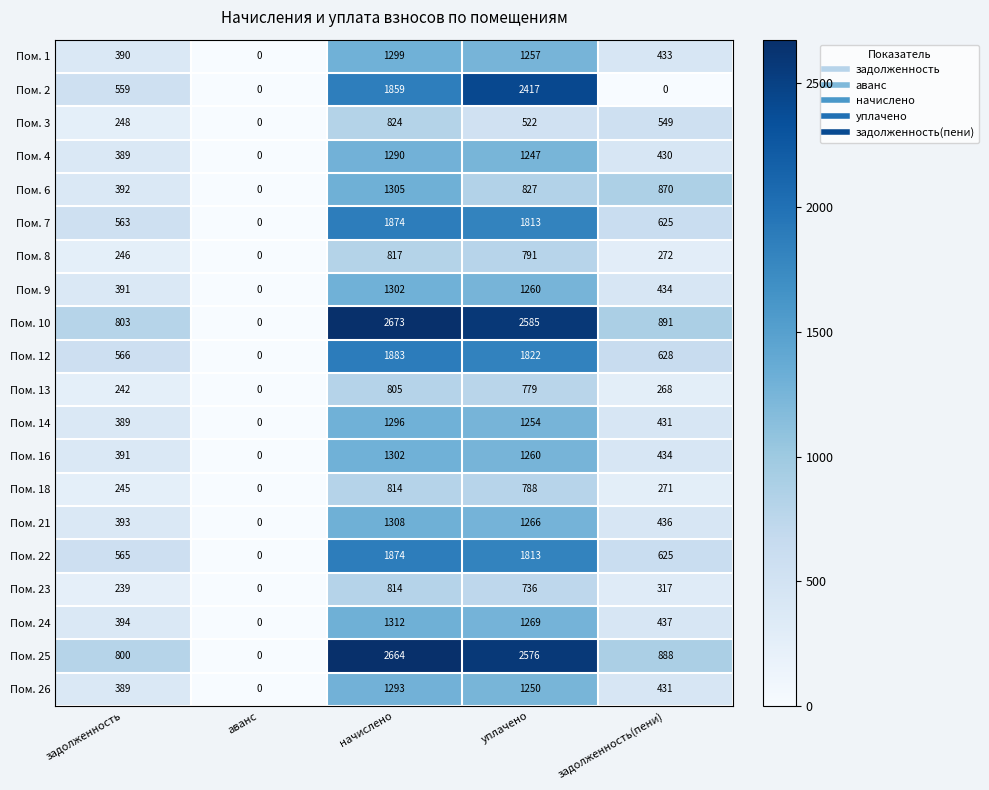

The value of Пом. 3 at задолженность is 248. True or false?

True